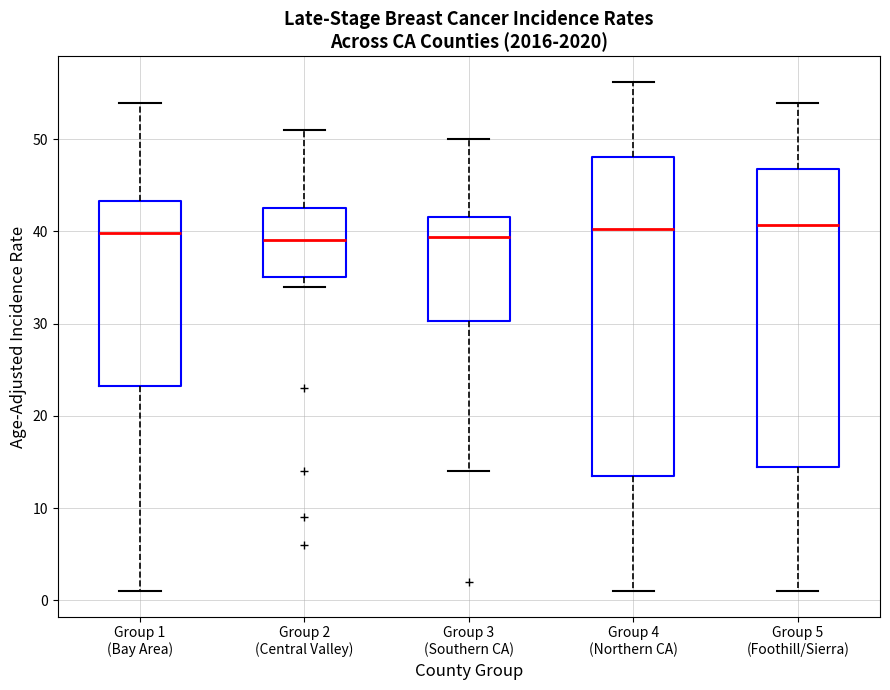

Reading left to right, read every box against the y-axis: the position of its median line, the range the box covers, and the ends of its whiskers. The values are not printed on the chart, so give them approximately, as read against the axis.

Group 1 (Bay Area): median 40, box 23 to 43, whiskers 1 to 54
Group 2 (Central Valley): median 39, box 35 to 43, whiskers 34 to 51
Group 3 (Southern CA): median 39, box 30 to 42, whiskers 14 to 50
Group 4 (Northern CA): median 40, box 14 to 48, whiskers 1 to 56
Group 5 (Foothill/Sierra): median 41, box 15 to 47, whiskers 1 to 54